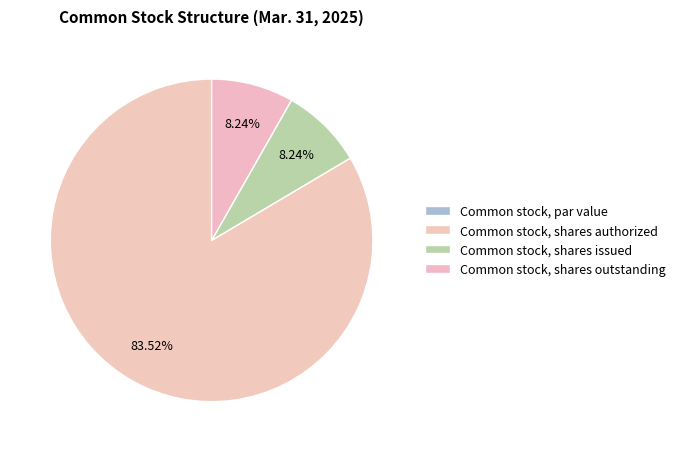

What is the change in value from Common stock, par value to Common stock, shares authorized?

+10000000.0